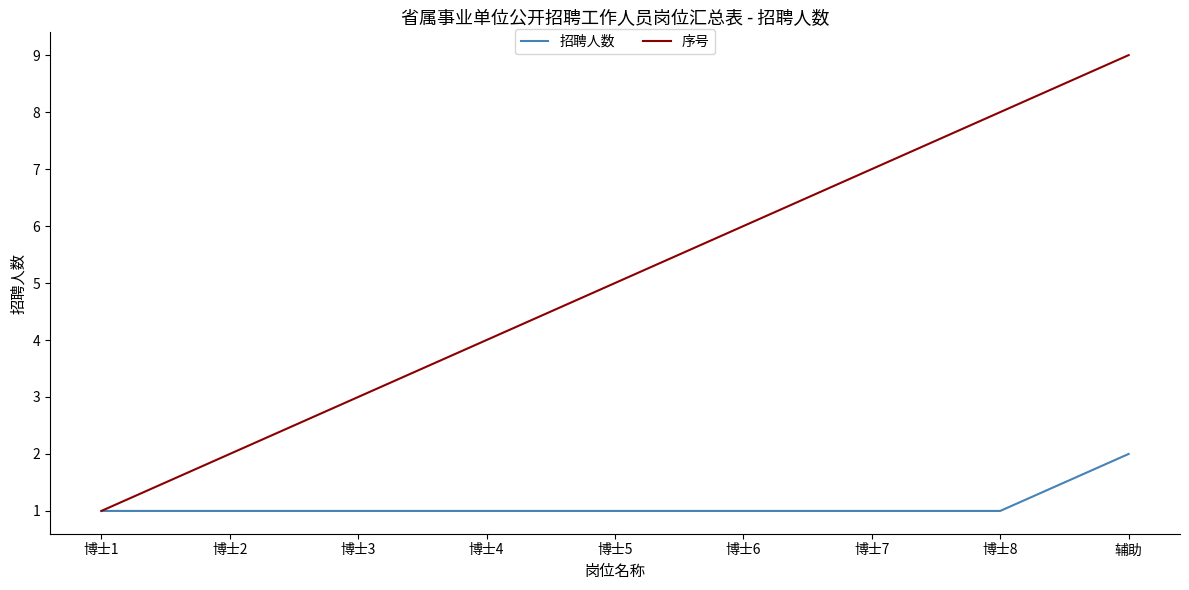

Is it true that 招聘人数 equals 1 at 辅助?

False